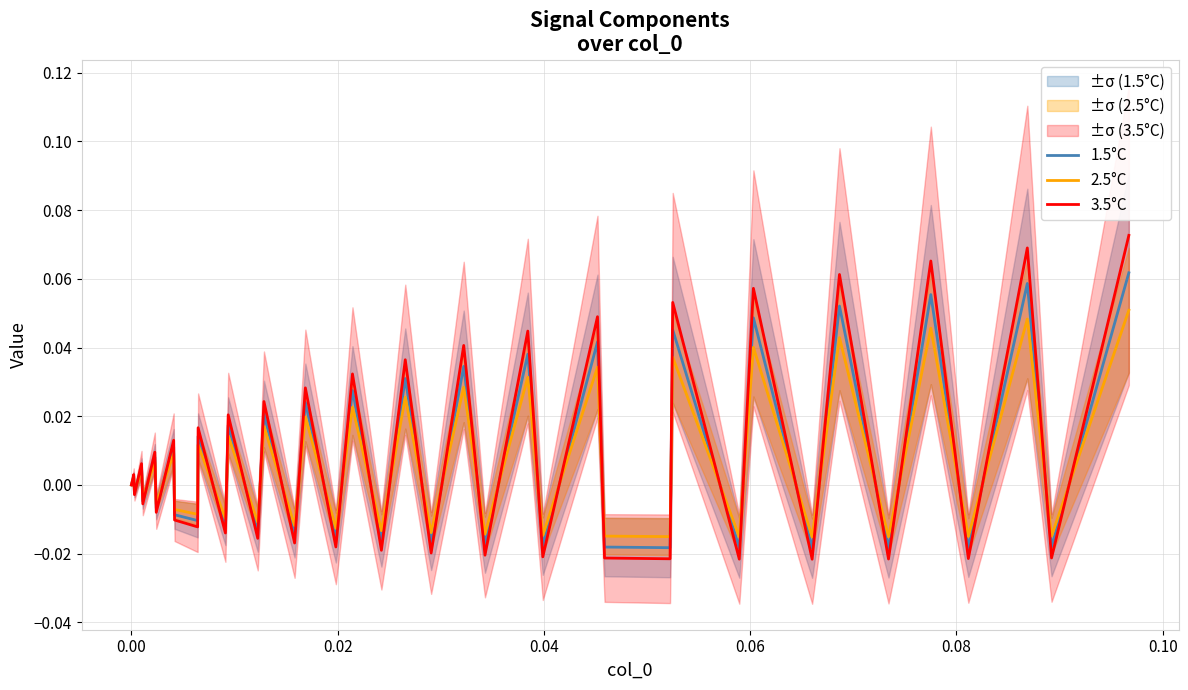

At how many categories does at least one series exceed 0?

19